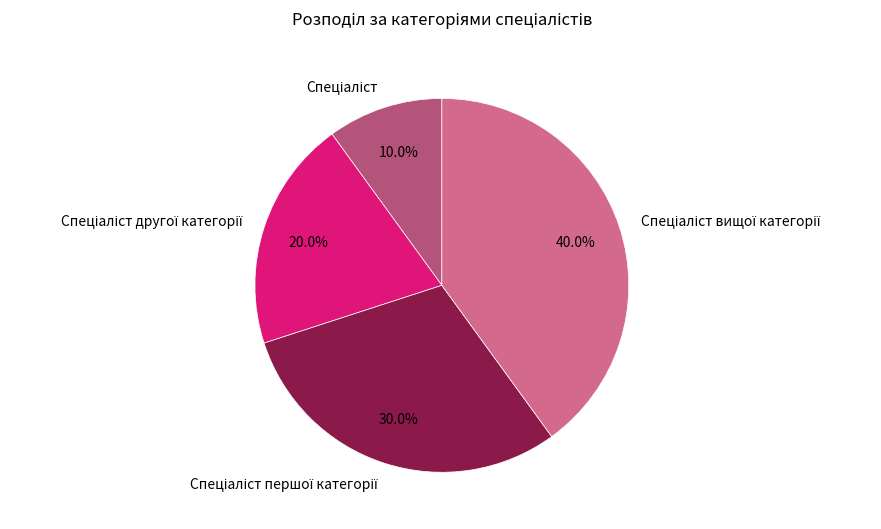

Is there a majority slice in this chart?

No